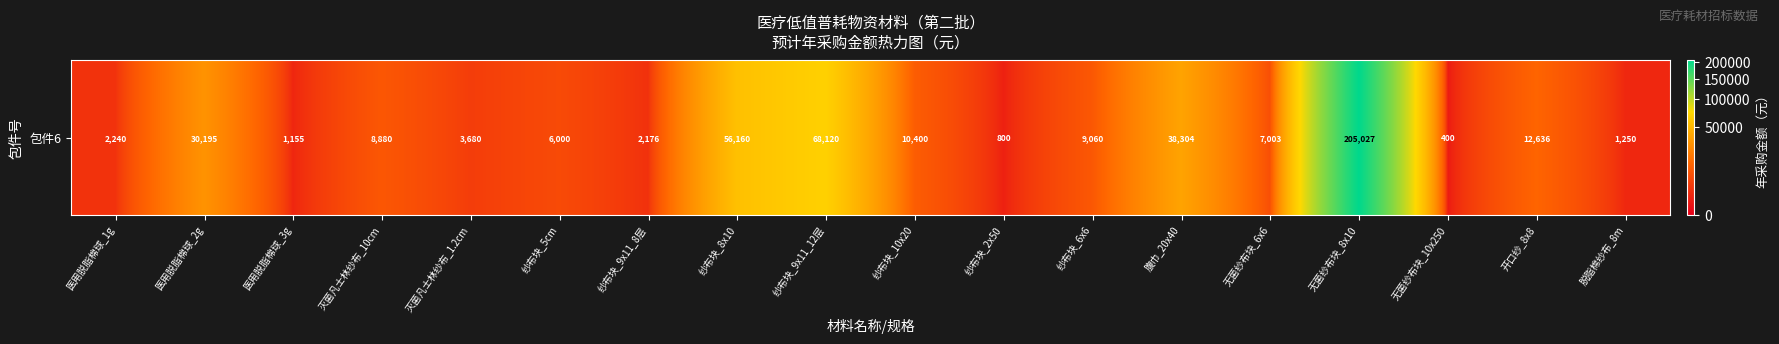

What is the approximate value at 医用脱脂棉球_1g?

2240